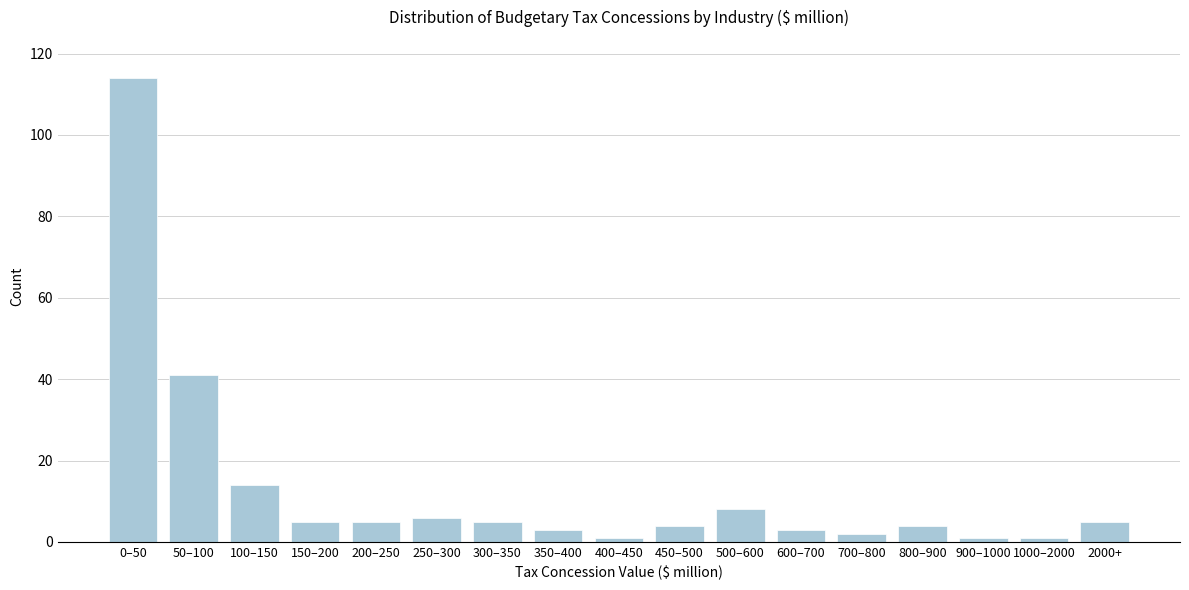

Reading left to right, list all the values displayed in this chart.

0–50=114	50–100=41	100–150=14	150–200=5	200–250=5	250–300=6	300–350=5	350–400=3	400–450=1	450–500=4	500–600=8	600–700=3	700–800=2	800–900=4	900–1000=1	1000–2000=1	2000+=5